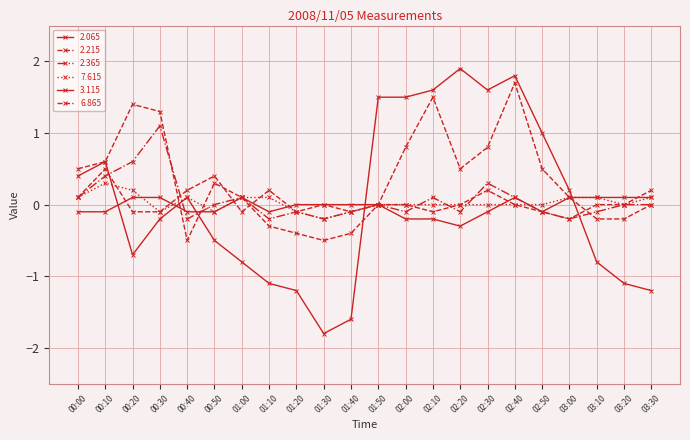

Does the chart have visible grid lines?

Yes